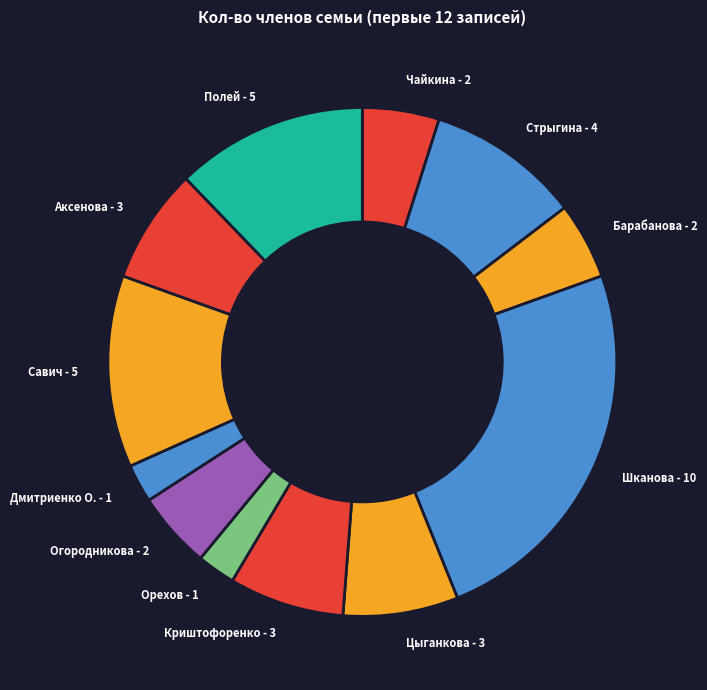

Between Чайкина - 2 and Полей - 5, which is larger?

Полей - 5